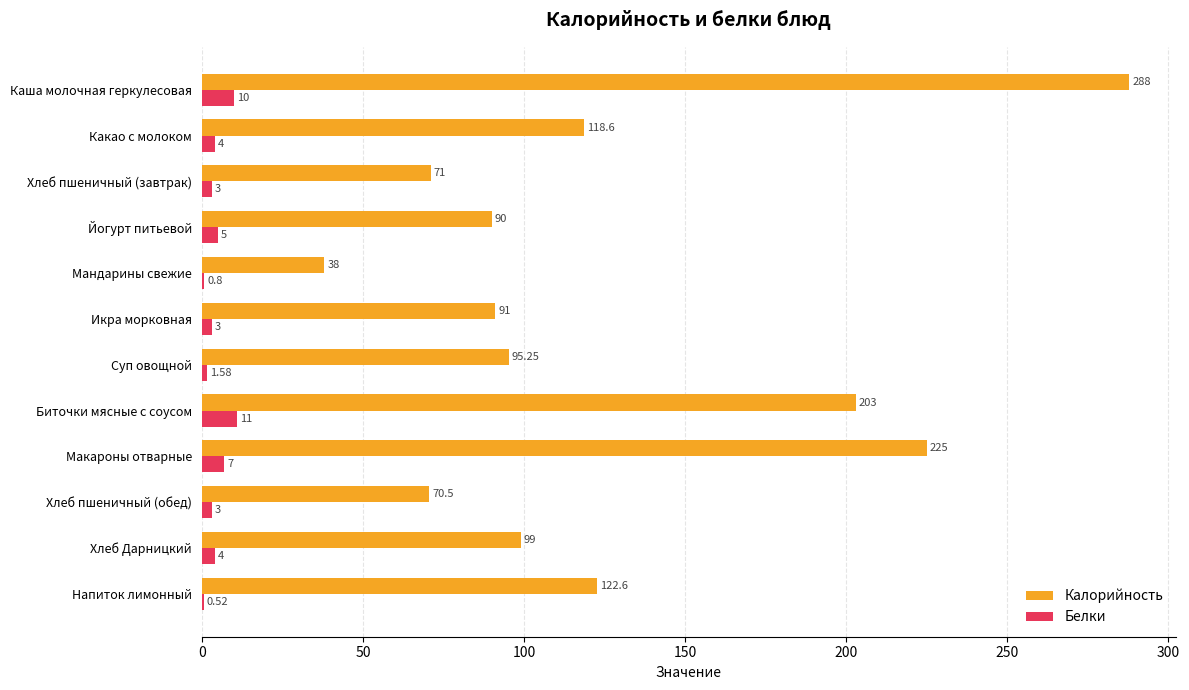

What is the sum of all Калорийность values?

1512.0